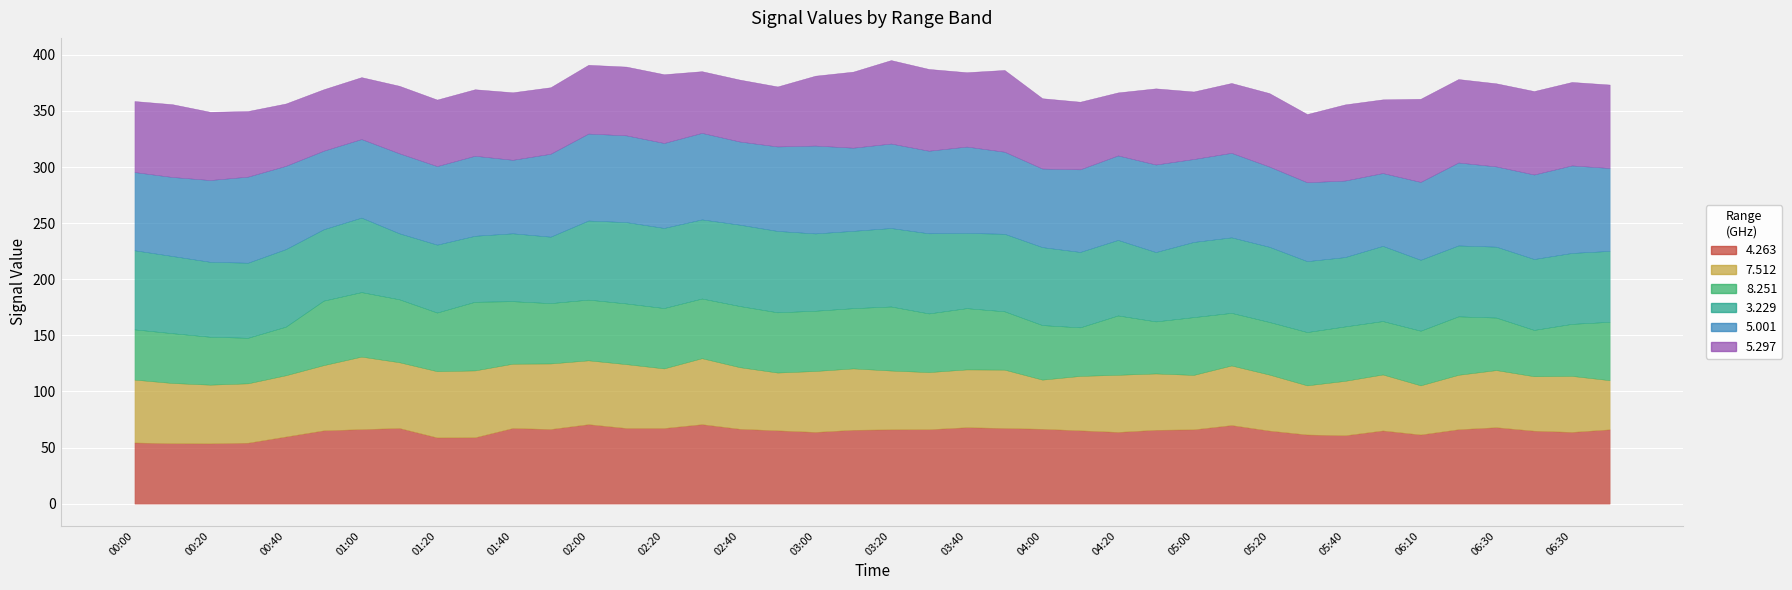

What is the total value across all series at 03:20?

395.3